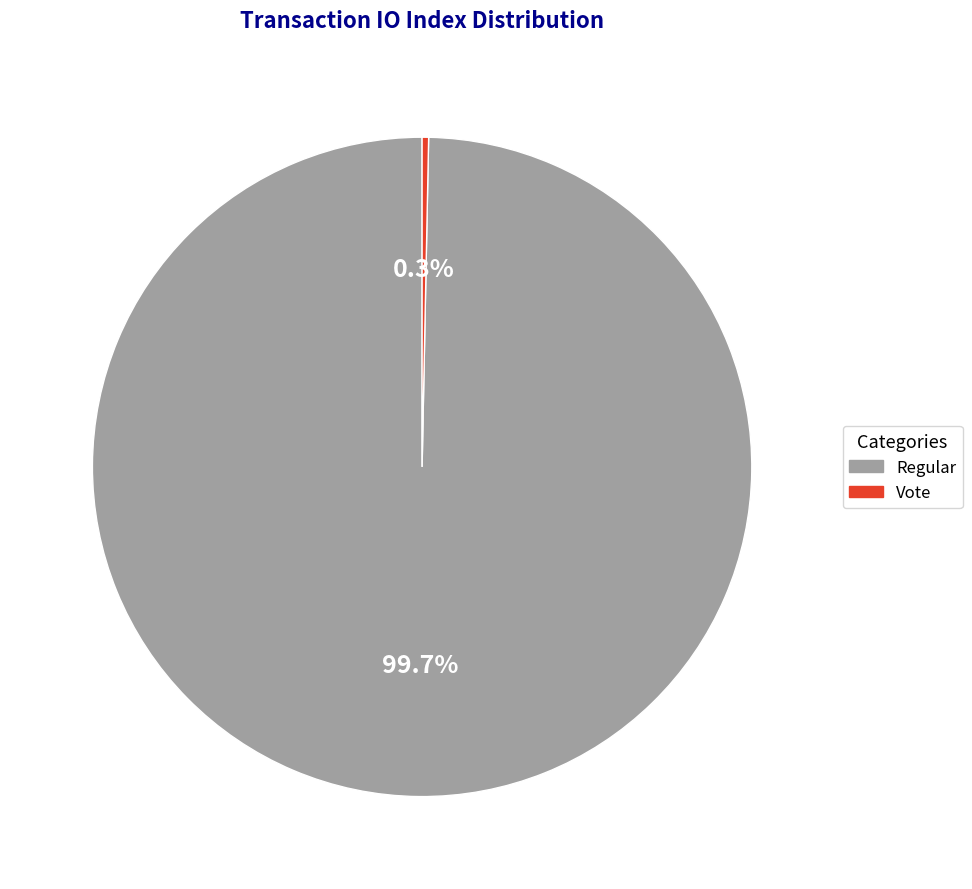

Which has a higher value, Regular or Vote?

Regular